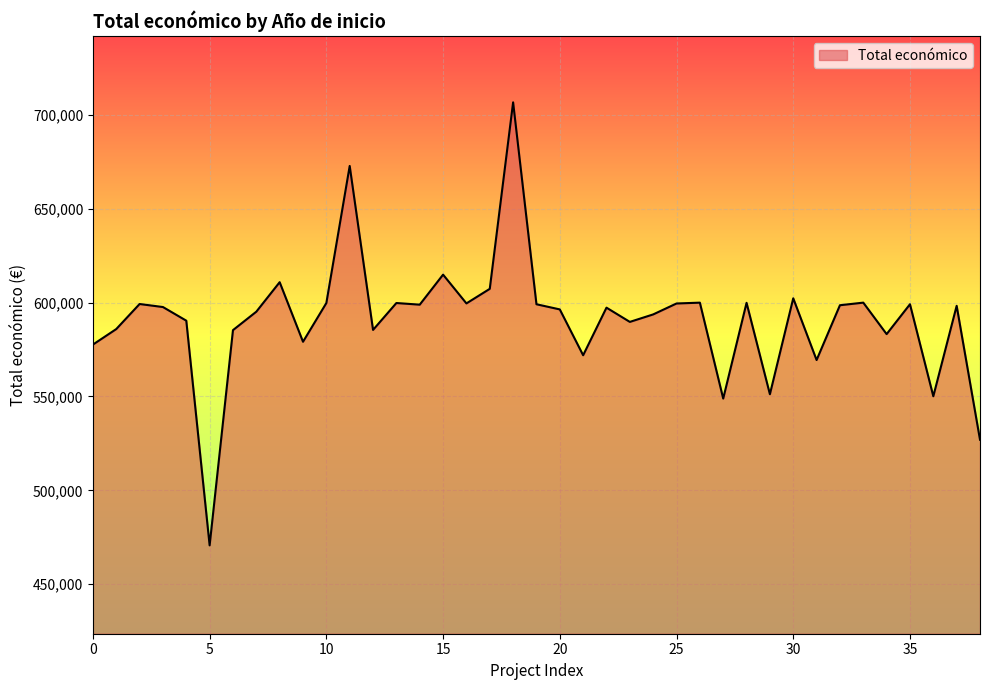

What is the difference between the maximum and minimum values?

236022